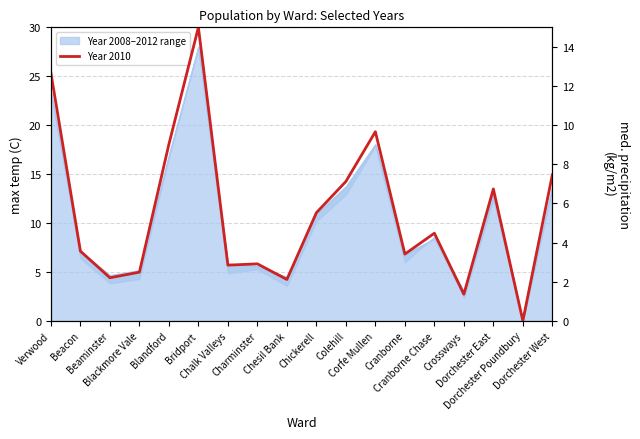

What is the change in value from Charminster to Dorchester Poundbury?

-2.9